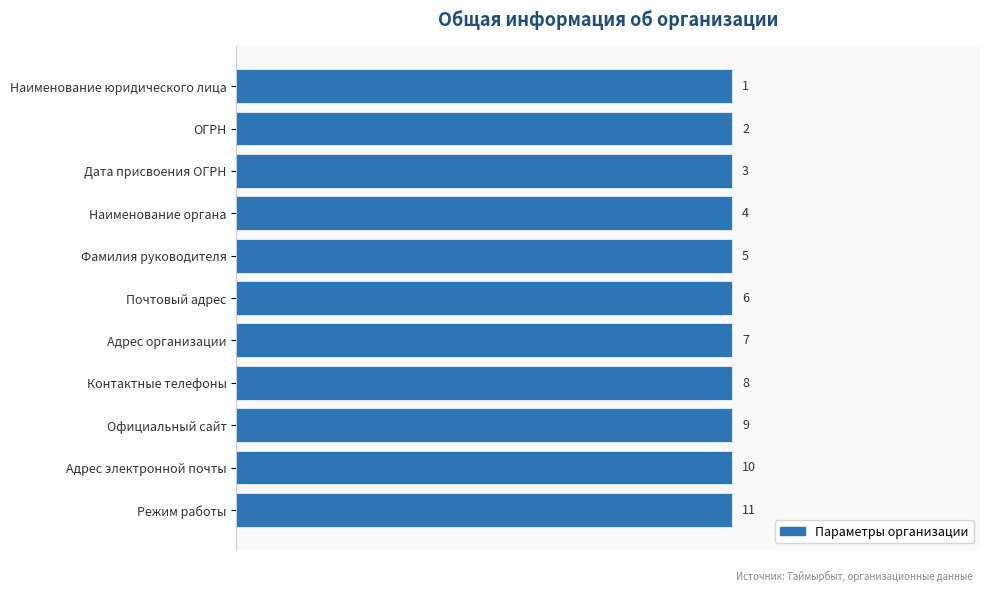

Does the chart contain any negative values?

No